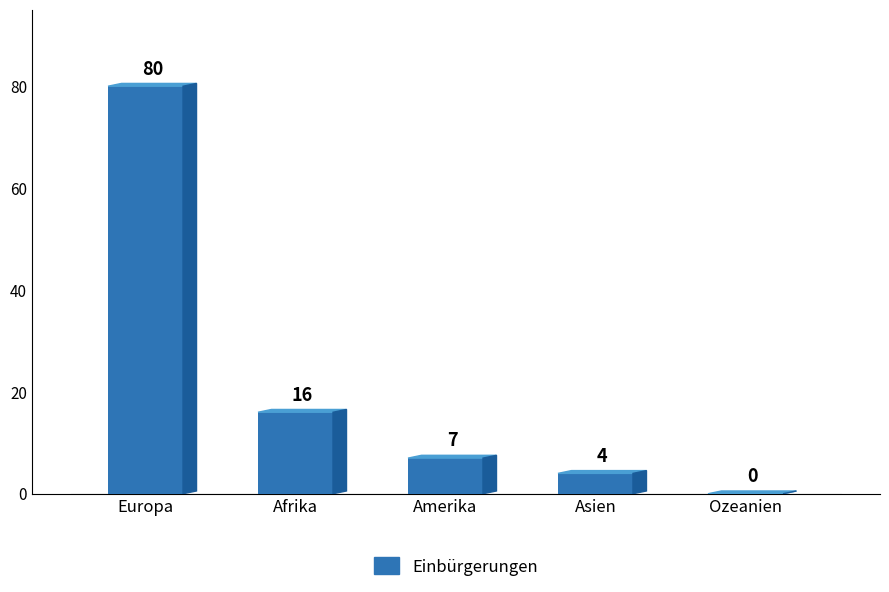

Which label corresponds to the largest value in the chart?

Europa